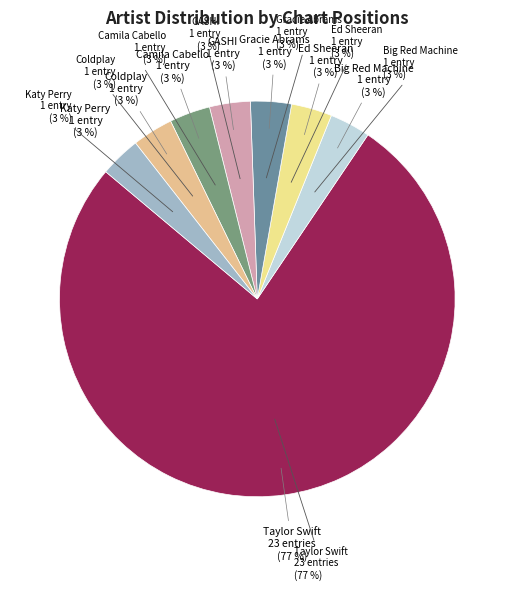

The Camila Cabello slice represents 15% of the pie. True or false?

False